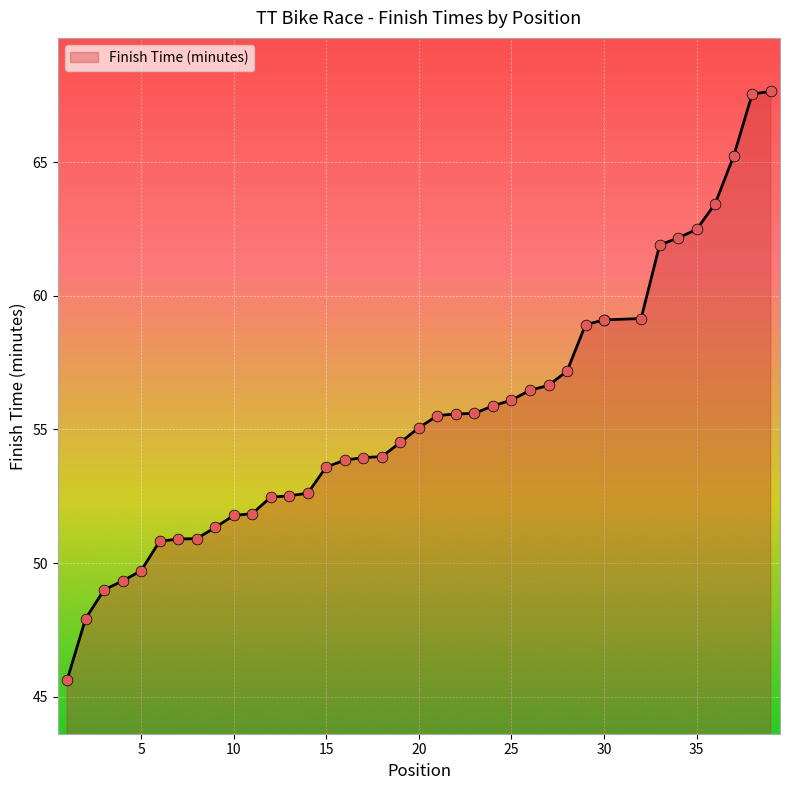

What is the change in value from 3 to 27?

+7.6